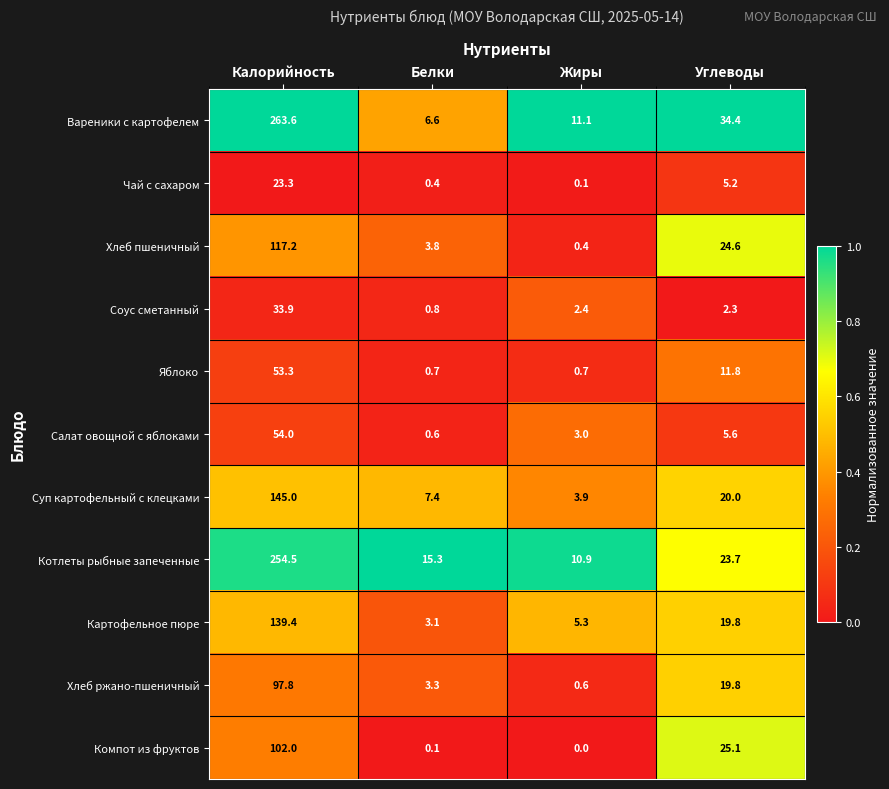

Which category has the lowest value in the Соус сметанный series?

Белки